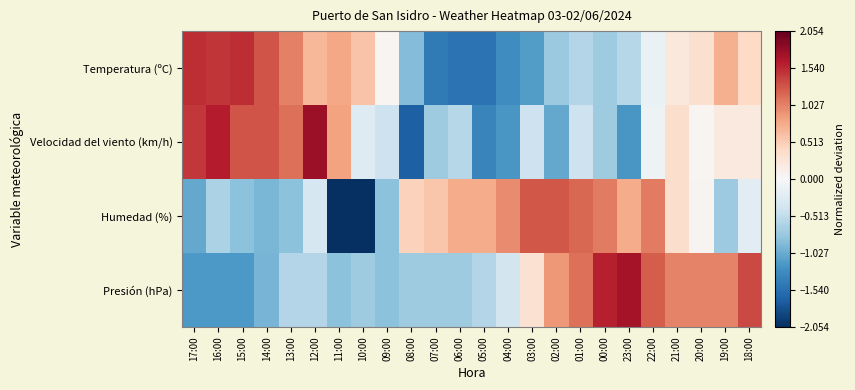

Which category has the highest value across all series?

12:00